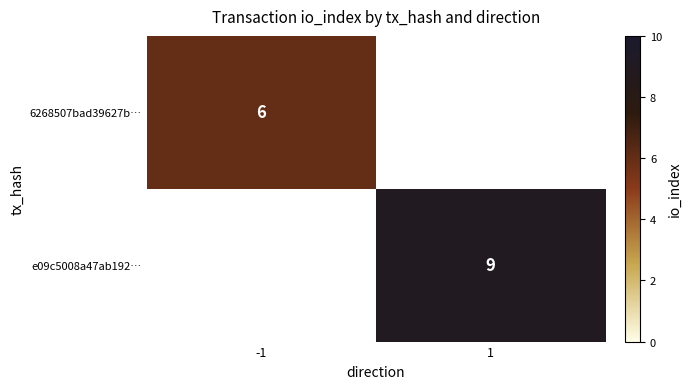

Which category has the highest value across all series?

1